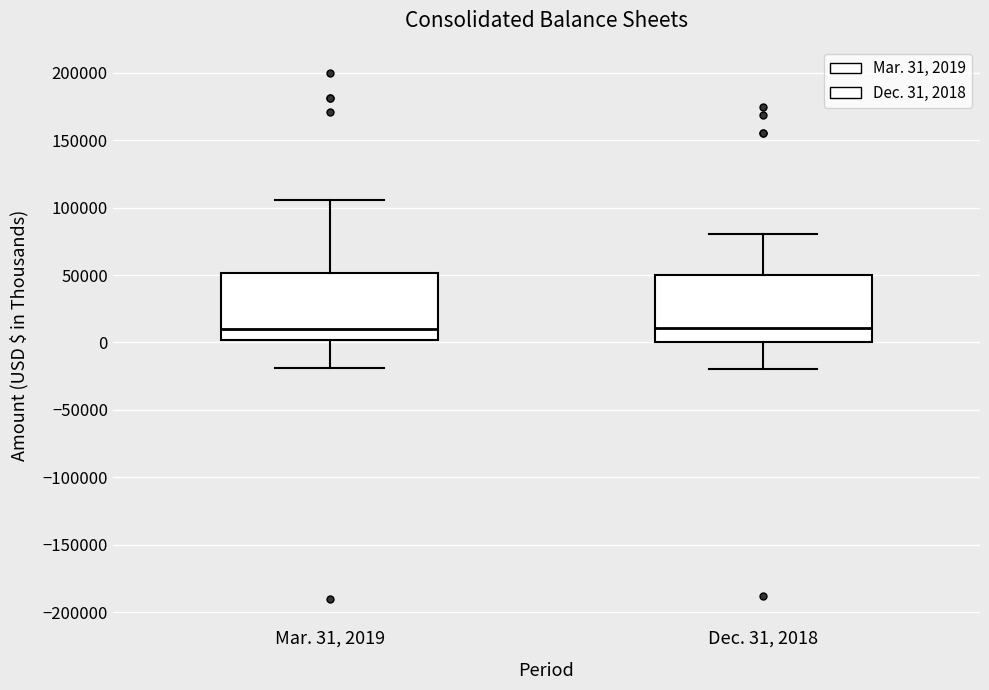

Reading left to right, read every box against the y-axis: the position of its median line, the range the box covers, and the ends of its whiskers. The values are not printed on the chart, so give them approximately, as read against the axis.

Mar. 31, 2019: median 10000, box 0 to 50000, whiskers -20000 to 105000
Dec. 31, 2018: median 10000, box 0 to 50000, whiskers -20000 to 80000